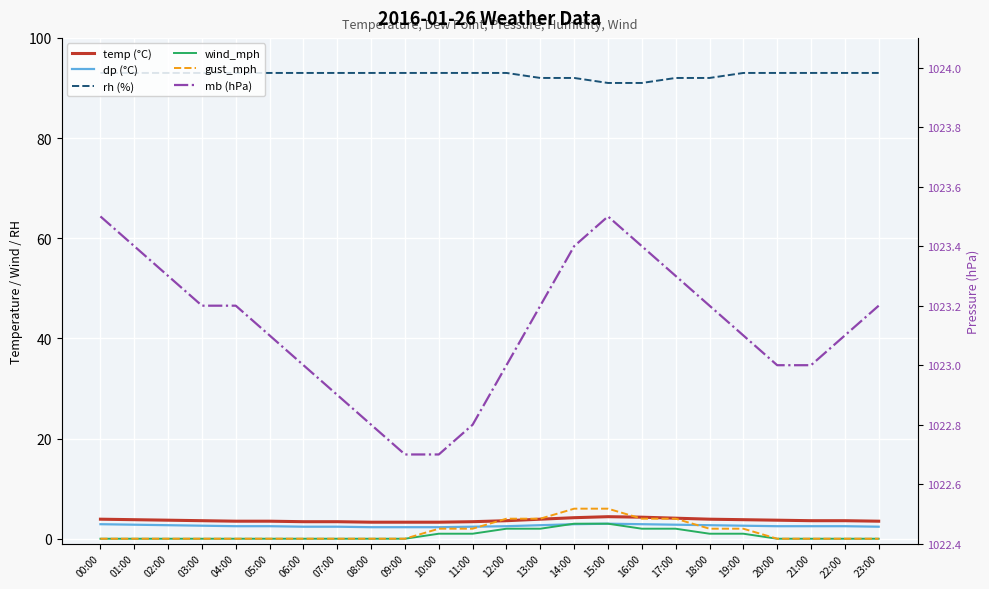

At 11:00, list the series in order from largest to smallest.

mb (hPa), rh (%), temp (°C), dp (°C), gust_mph, wind_mph